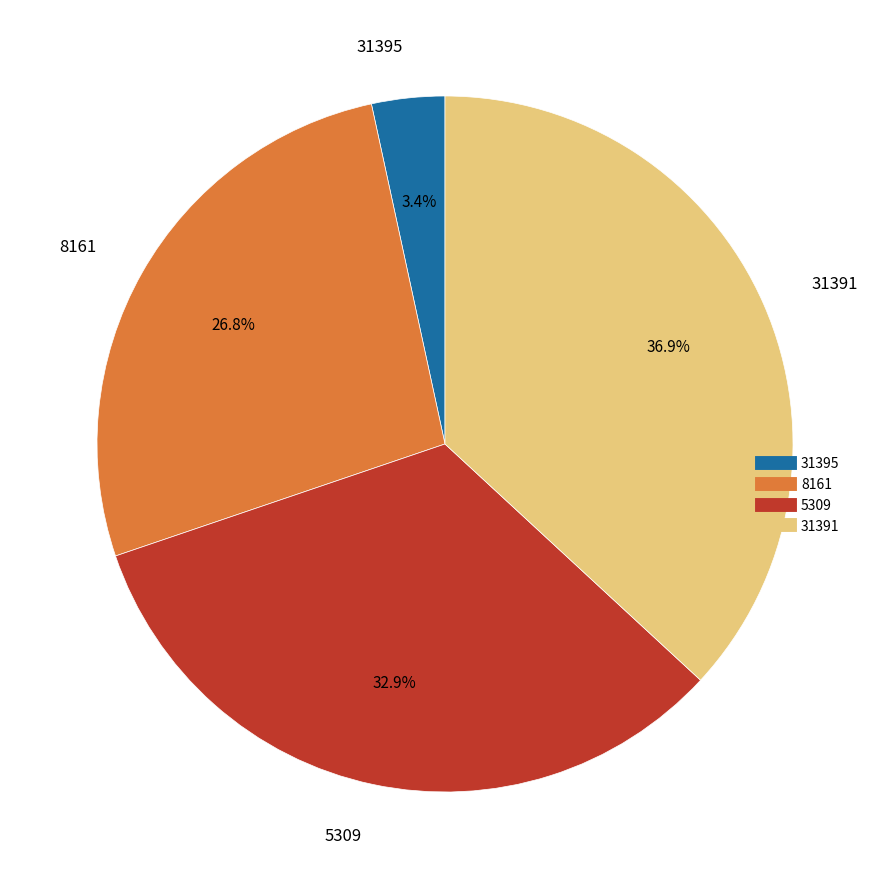

Is there any slice that represents more than half of the pie?

No